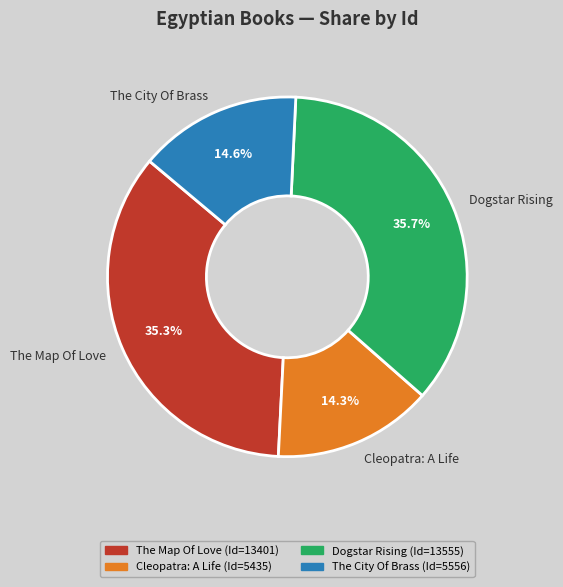

Count the number of slices in the pie.

4